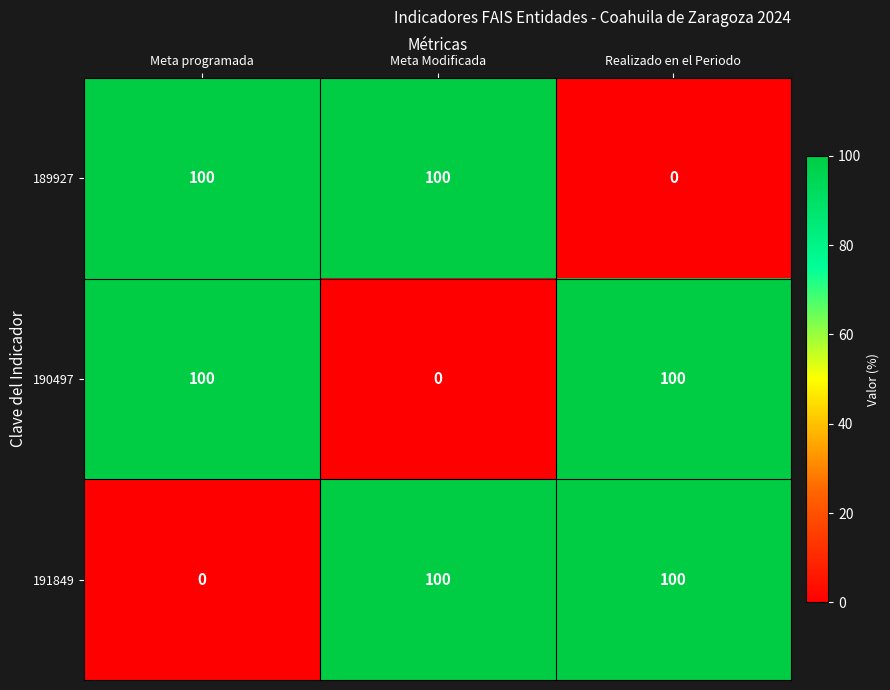

The value of 190497 at Meta programada is 52. True or false?

False